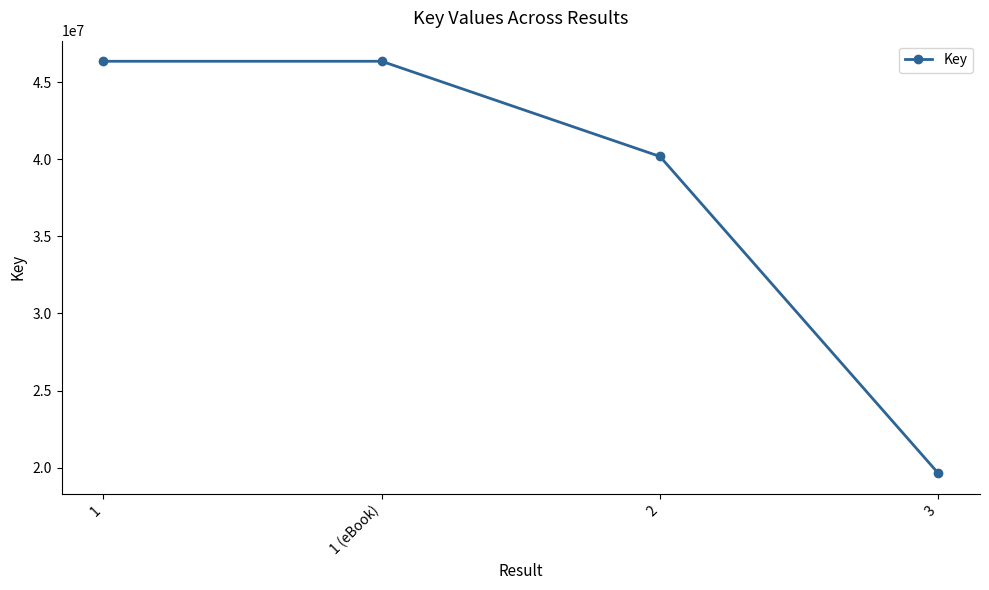

What is the label of the 3rd point from the left?

2